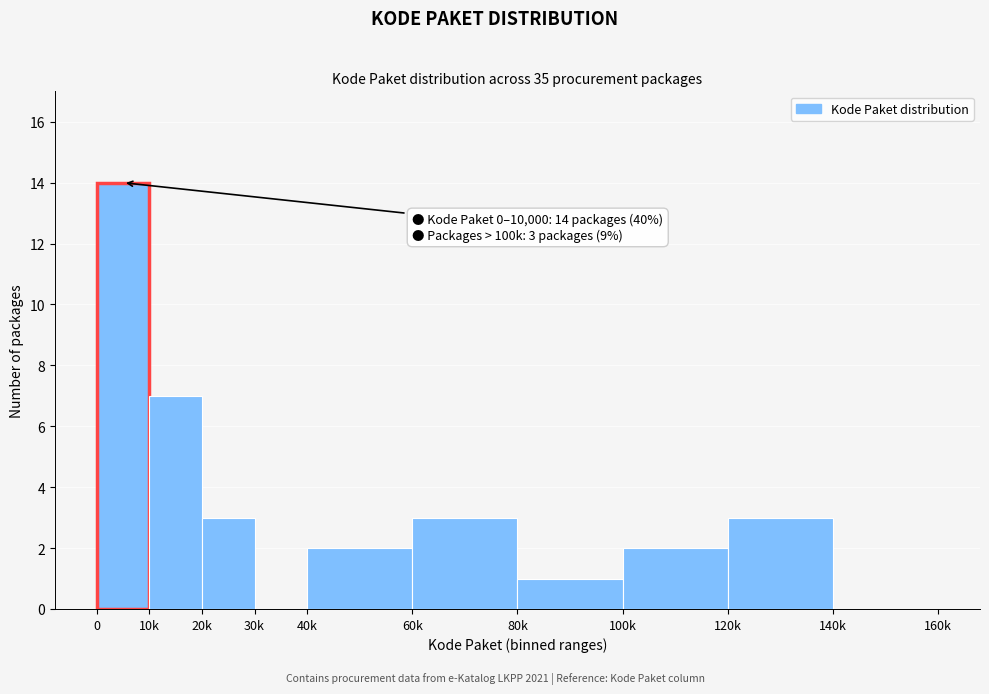

Reading left to right, transcribe all the data shown in this chart.

0=14	10k=7	20k=3	30k=0	40k=2	60k=3	80k=1	100k=2	120k=3	140k=0